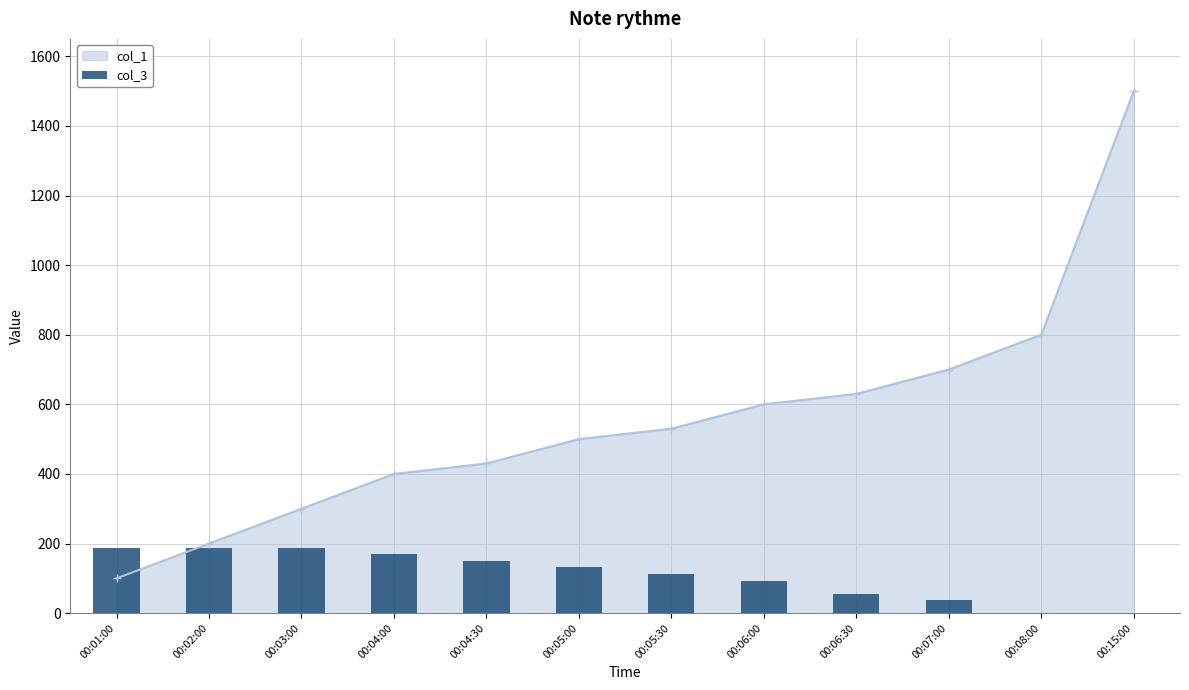

What is the value of the col_1 point at the 3rd from the left?

300